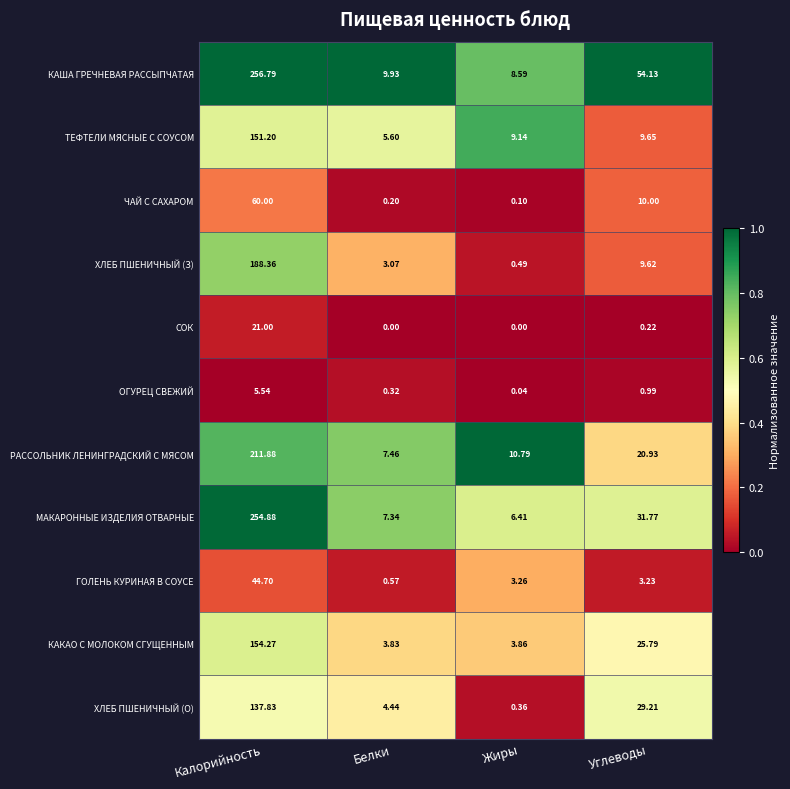

Which series has the largest total across all categories?

КАША ГРЕЧНЕВАЯ РАССЫПЧАТАЯ